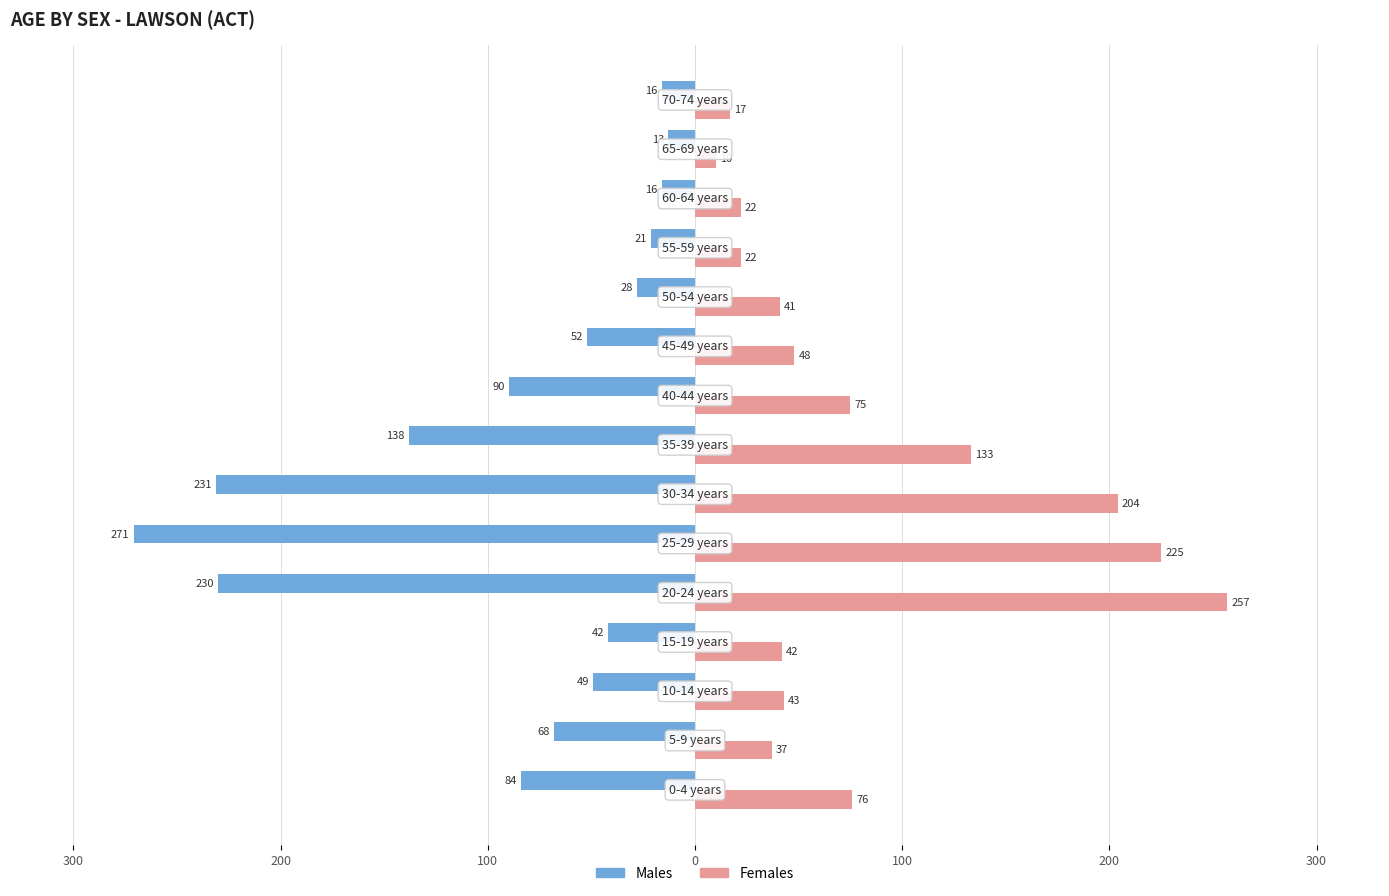

Reading left to right, extract all data points from this chart.

Males: -84	-68	-49	-42	-230	-271	-231	-138	-90	-52	-28	-21	-16	-13	-16
Females: 76	37	43	42	257	225	204	133	75	48	41	22	22	10	17